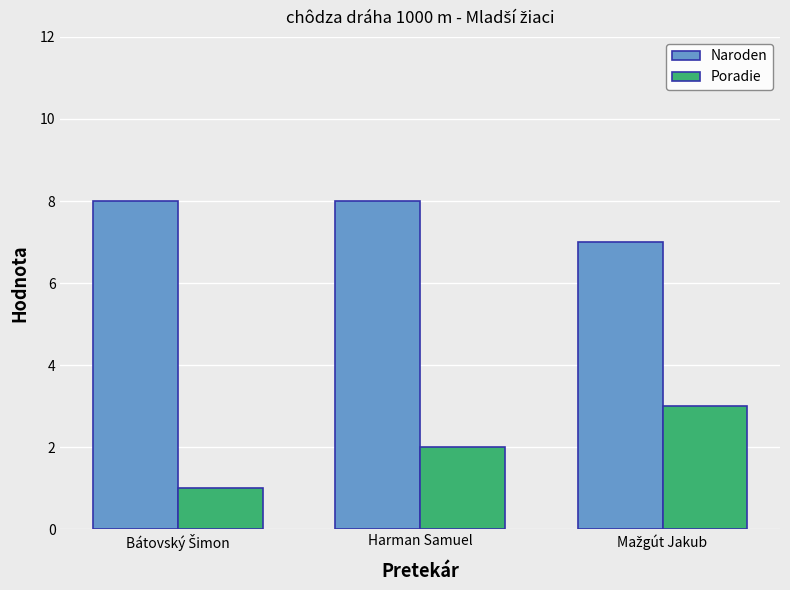

What is the sum of all Poradie values?

6